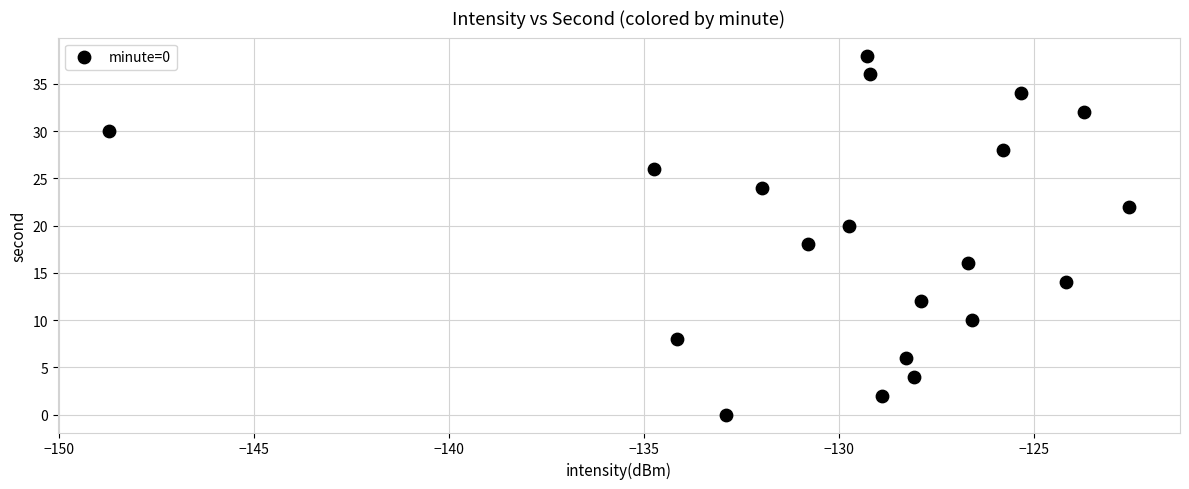

What is the range of Y values (max minus min)?

38